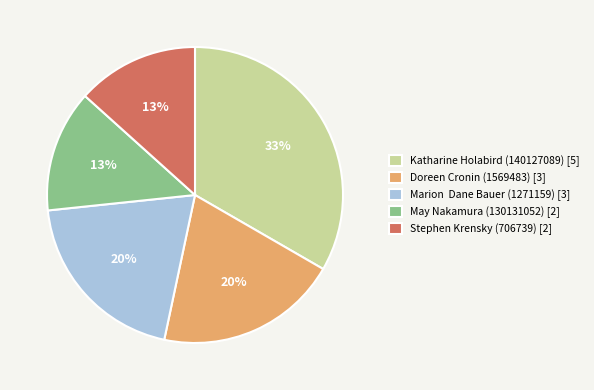

True or false: Marion Dane Bauer (1271159) [3] accounts for 20% of the total.

True